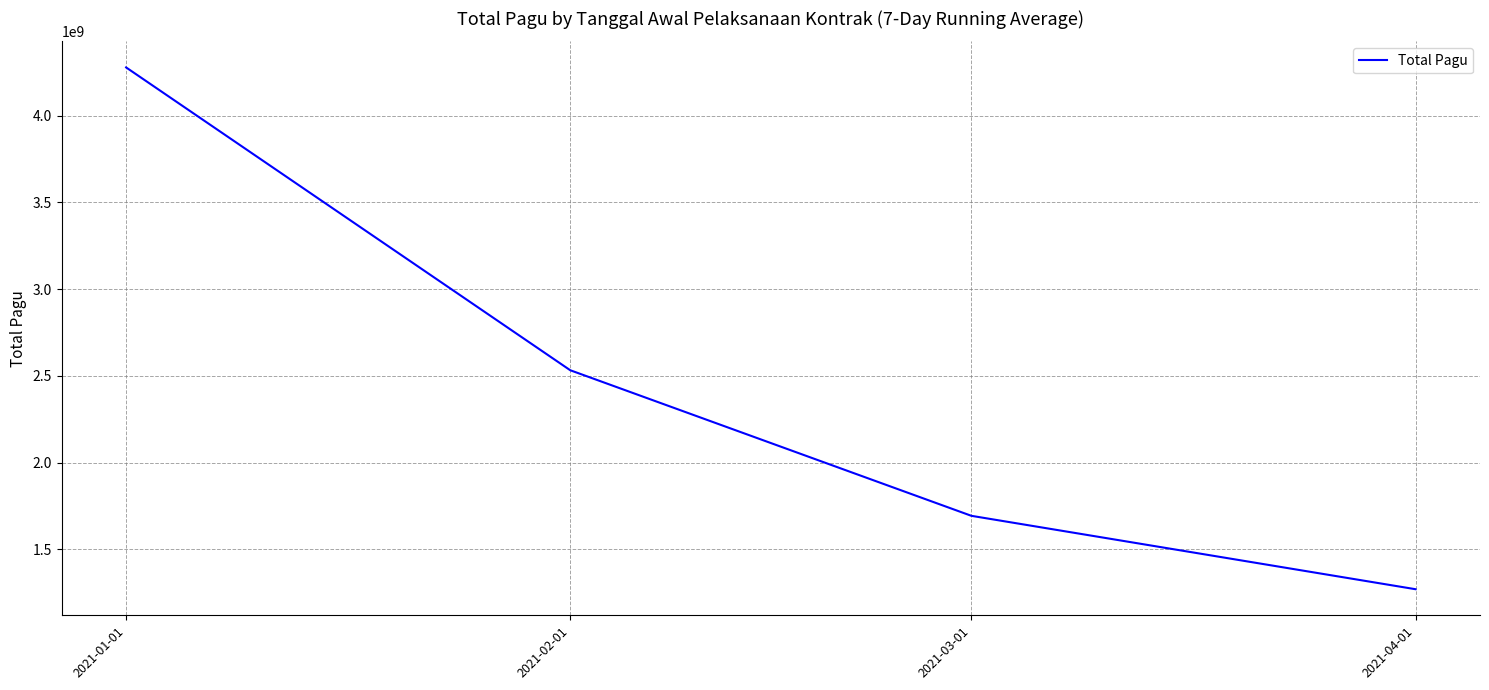

What position from the right is 2021-01-01?

4